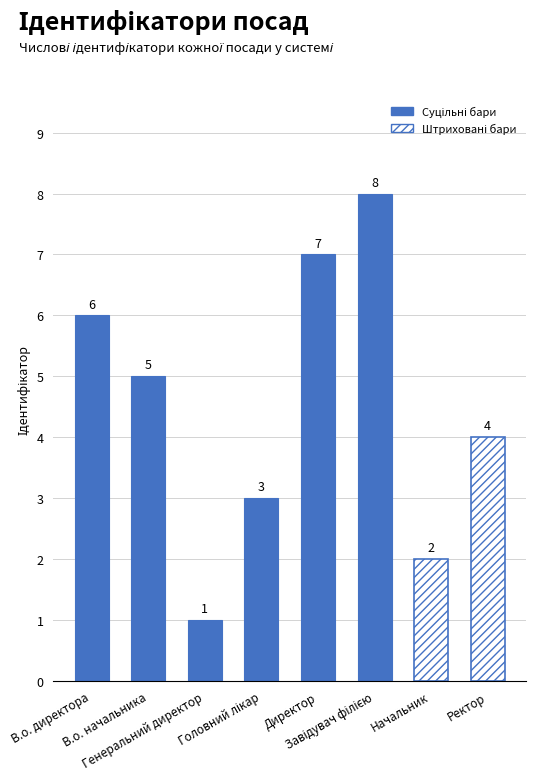

What is the approximate value at Директор?

7